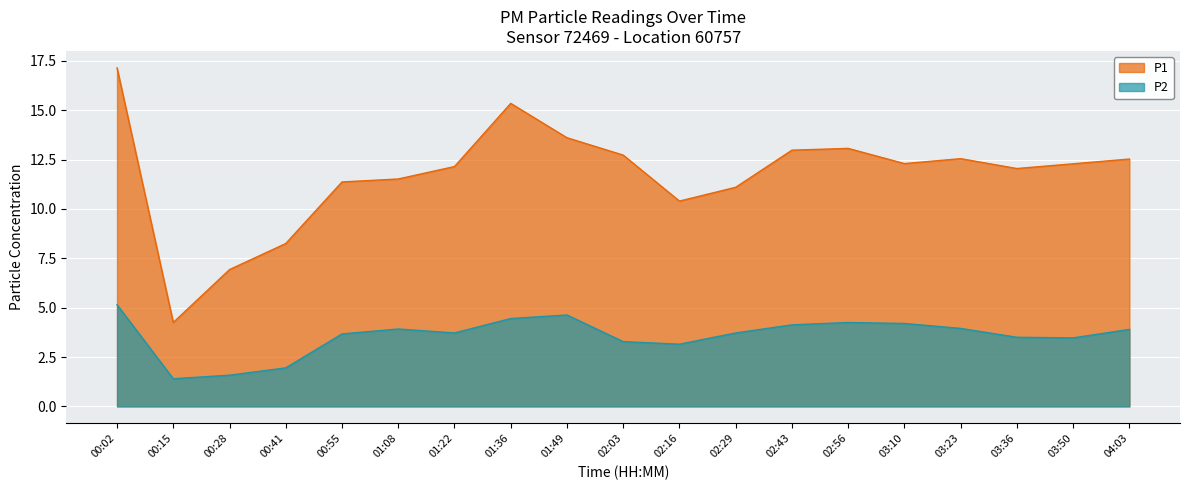

How many lines are shown in the chart?

2